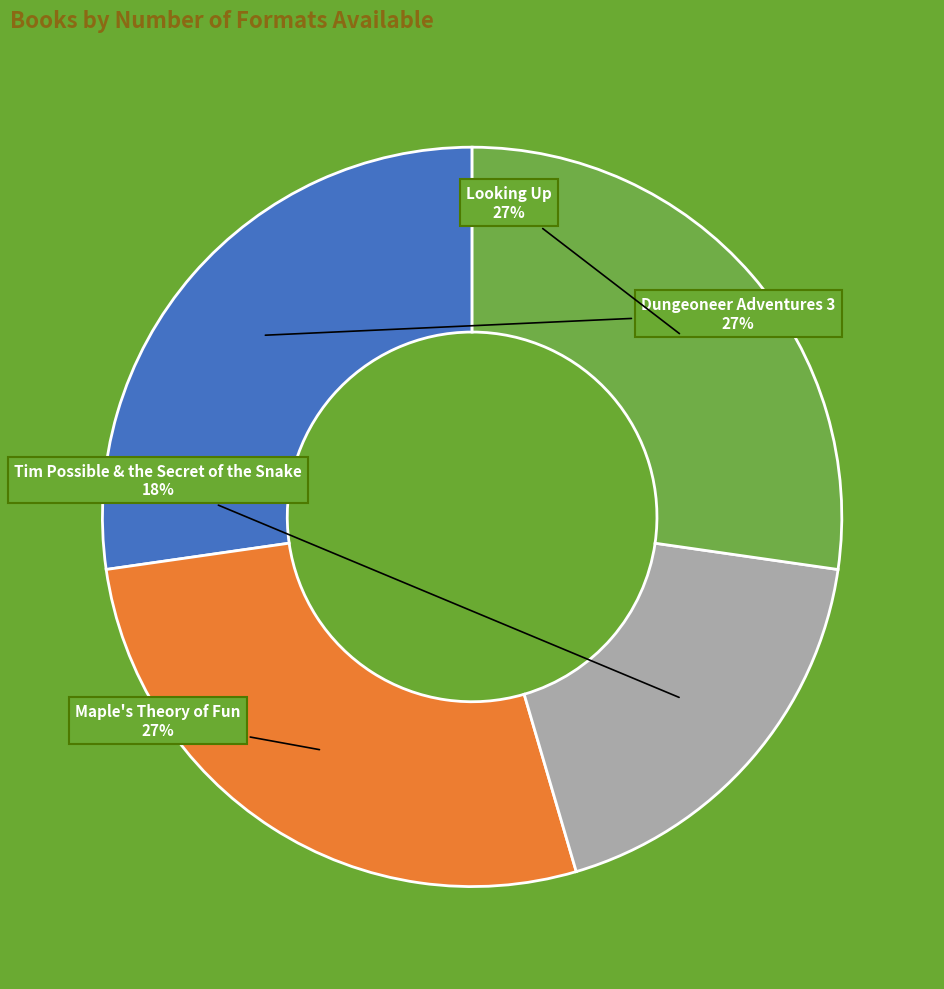

The Maple's Theory of Fun slice represents 27% of the pie. True or false?

True